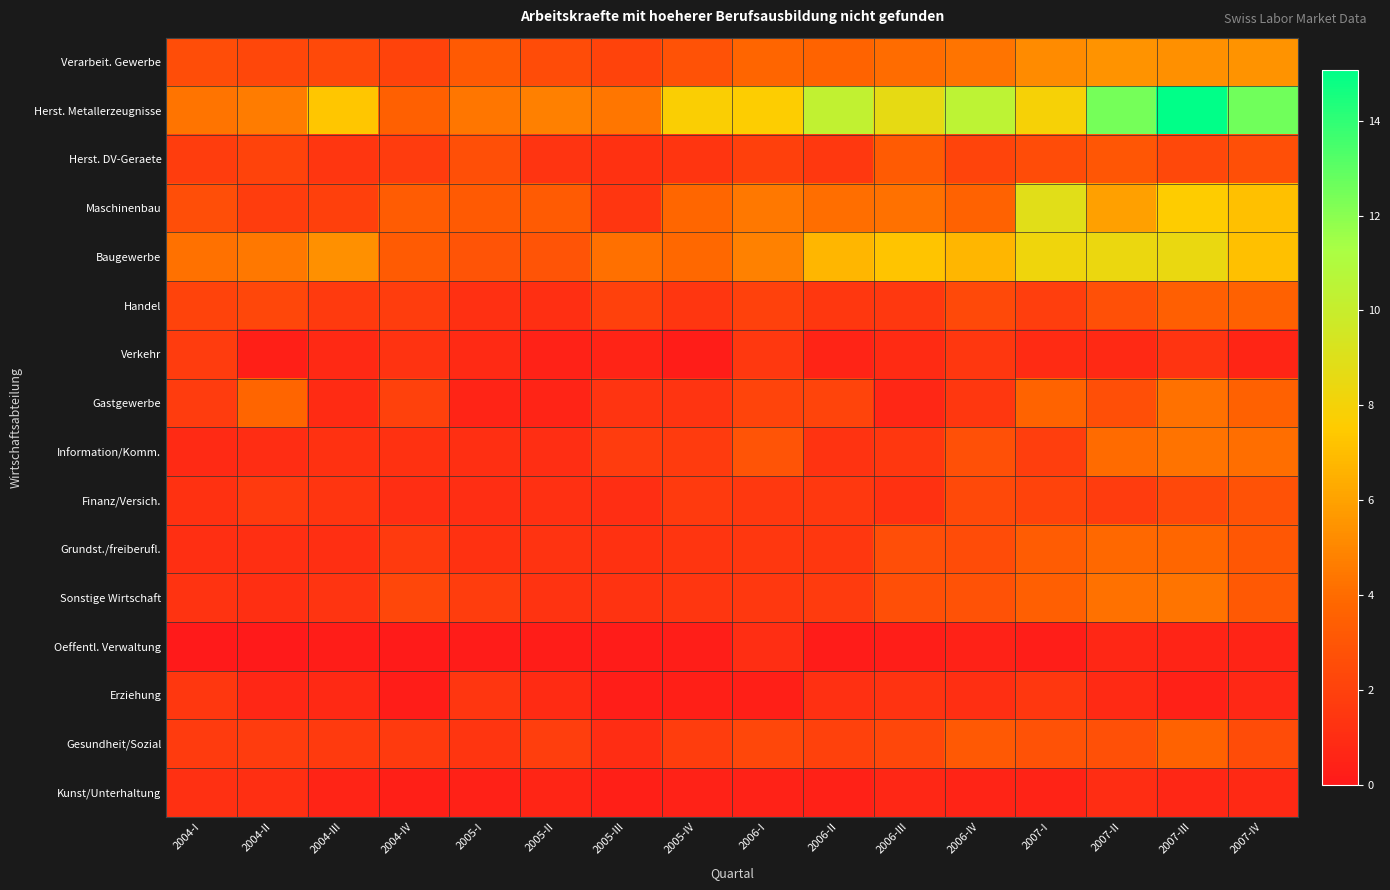

Rank the series at 2005-III from highest to lowest value.

Herst. Metallerzeugnisse, Baugewerbe, Verarbeit. Gewerbe, Handel, Information/Komm., Maschinenbau, Gastgewerbe, Sonstige Wirtschaft, Herst. DV-Geraete, Grundst./freiberufl., Finanz/Versich., Gesundheit/Sozial, Verkehr, Kunst/Unterhaltung, Erziehung, Oeffentl. Verwaltung